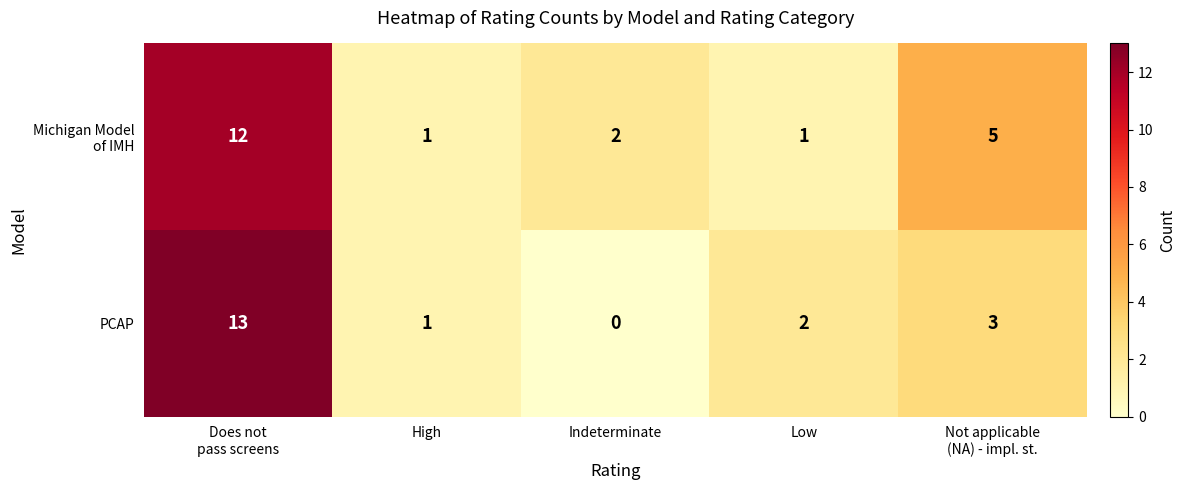

What is the total value across all series at Not applicable
(NA) - impl. st.?

8